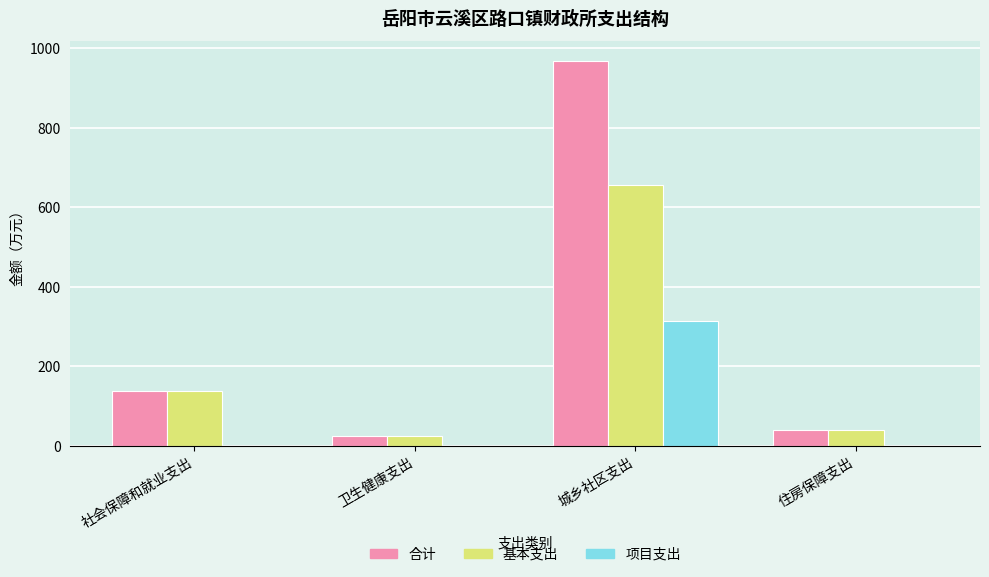

Read the 合计 value at 社会保障和就业支出.

138.7